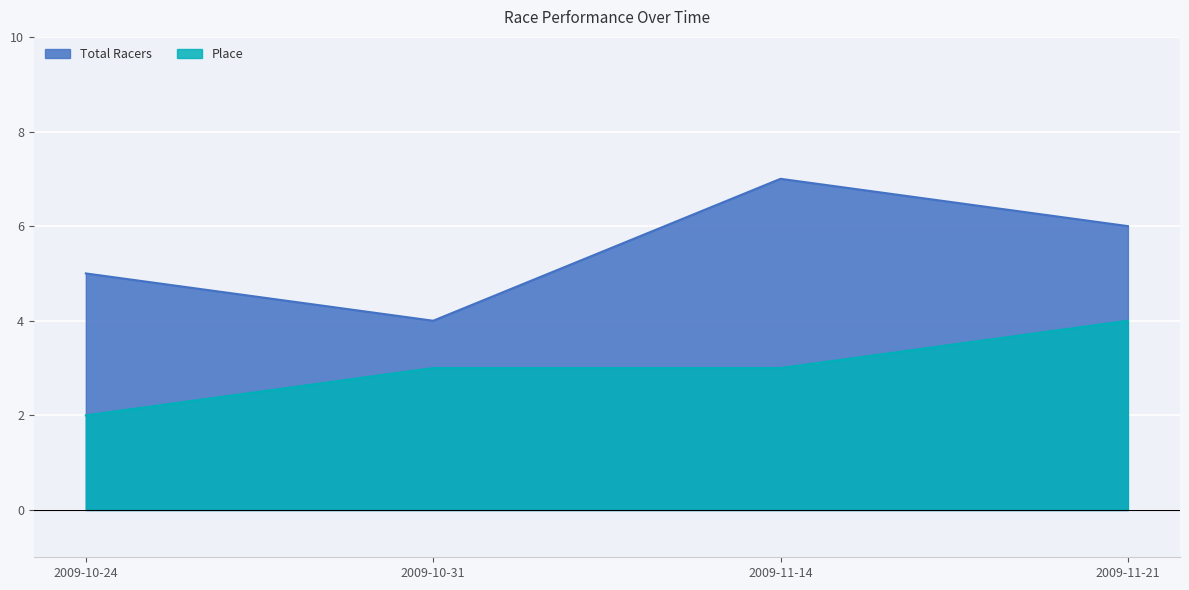

True or false: Total Racers and Place intersect in this chart.

False